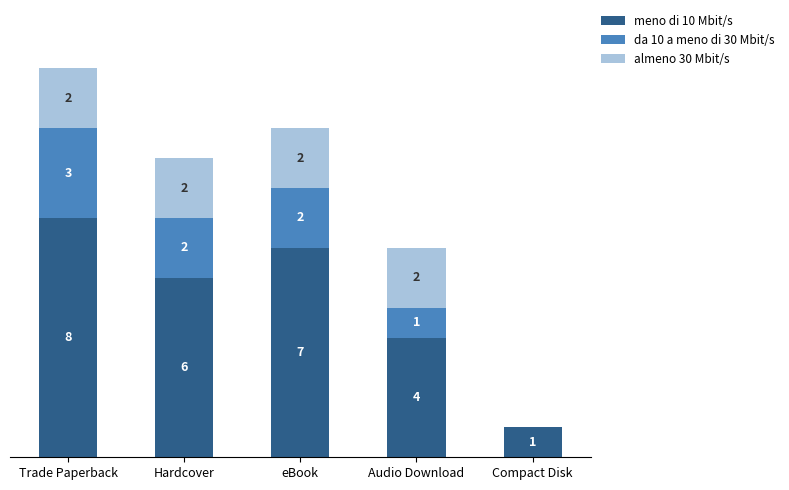

At which label does meno di 10 Mbit/s reach its peak?

Trade Paperback